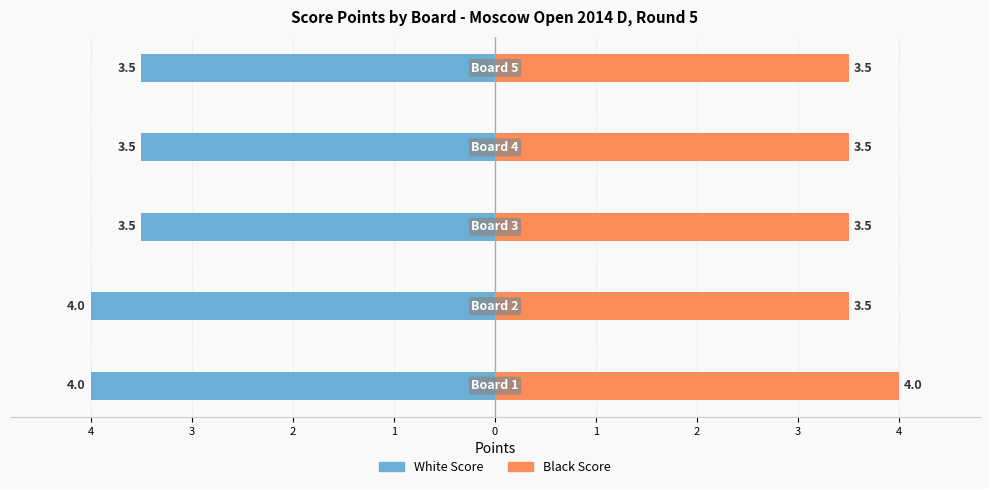

What is the greatest value displayed?

4.0